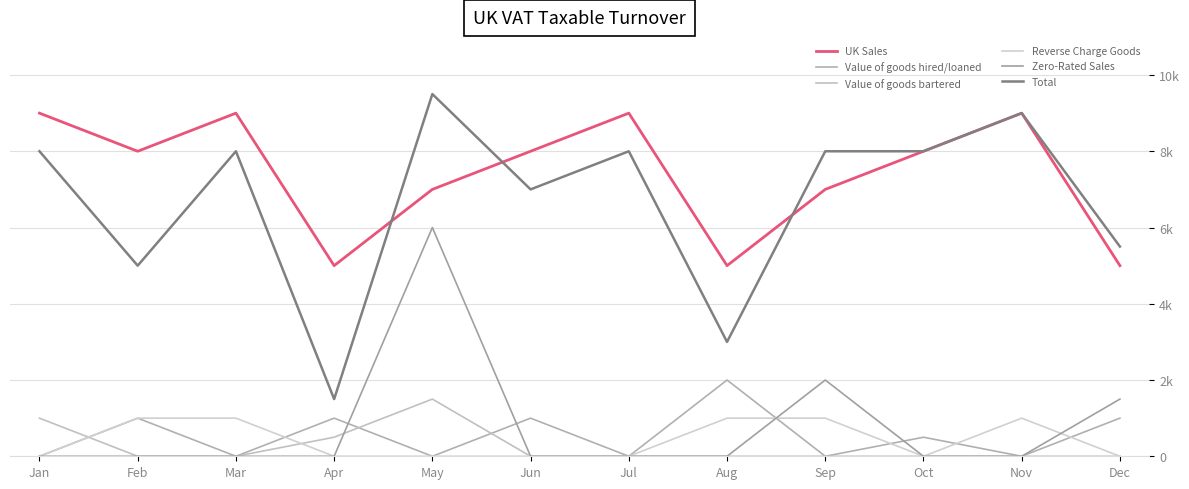

What is the value of the UK Sales point at the 1st from the left?

9000